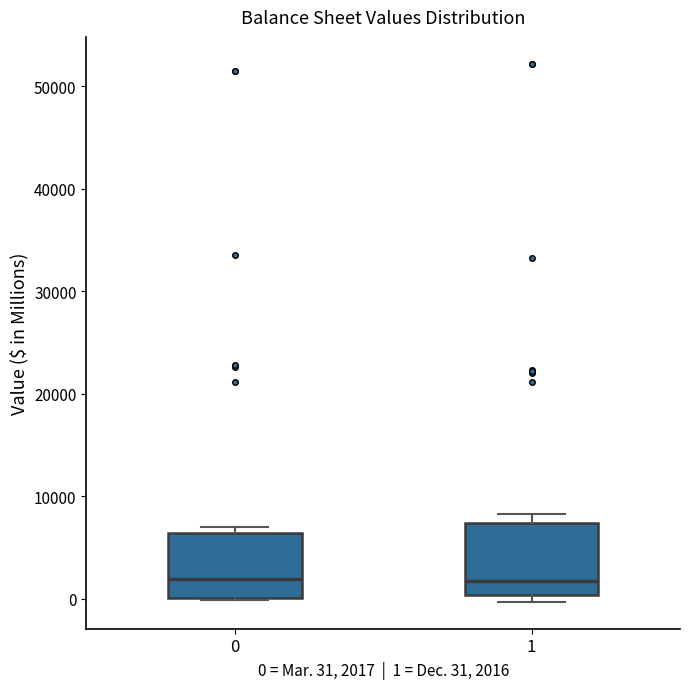

Reading left to right, read every box against the y-axis: the position of its median line, the range the box covers, and the ends of its whiskers. The values are not printed on the chart, so give them approximately, as read against the axis.

0: median 2000, box 0 to 6000, whiskers 0 to 7000
1: median 2000, box 0 to 7000, whiskers 0 (just below the box's lower edge) to 8000